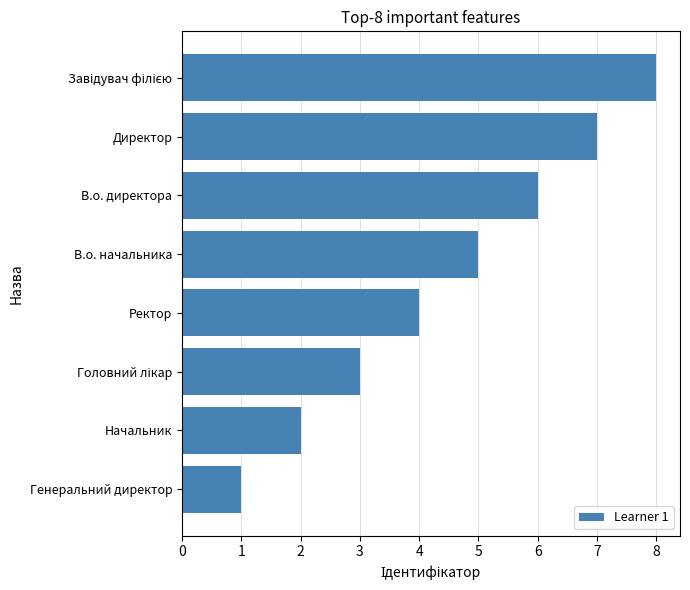

What is the sum of all values?

36